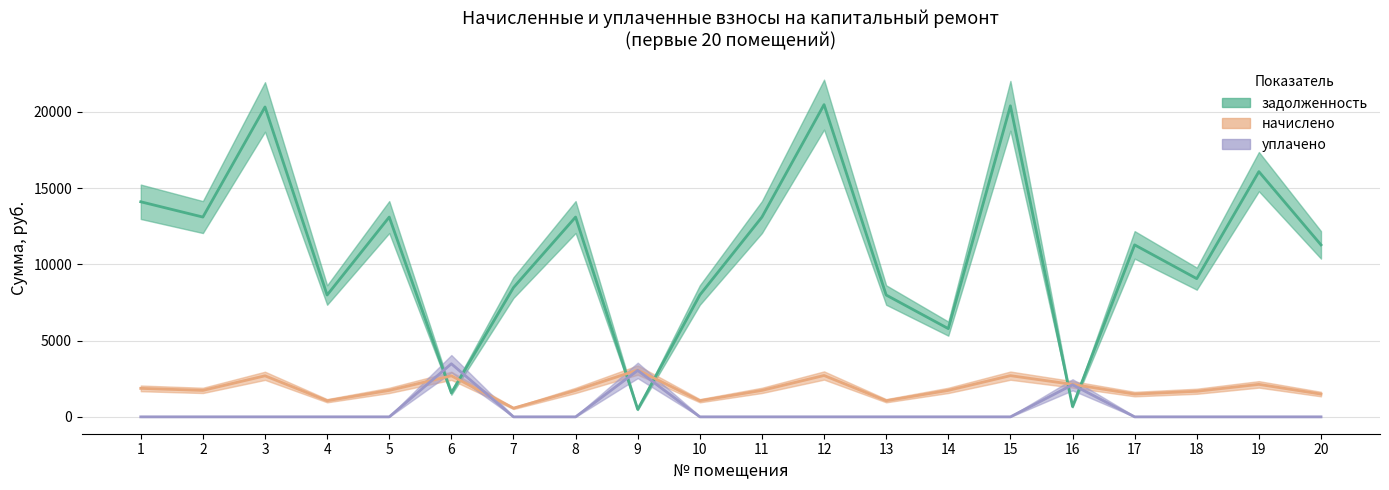

At how many categories does at least one series exceed 14325?

4